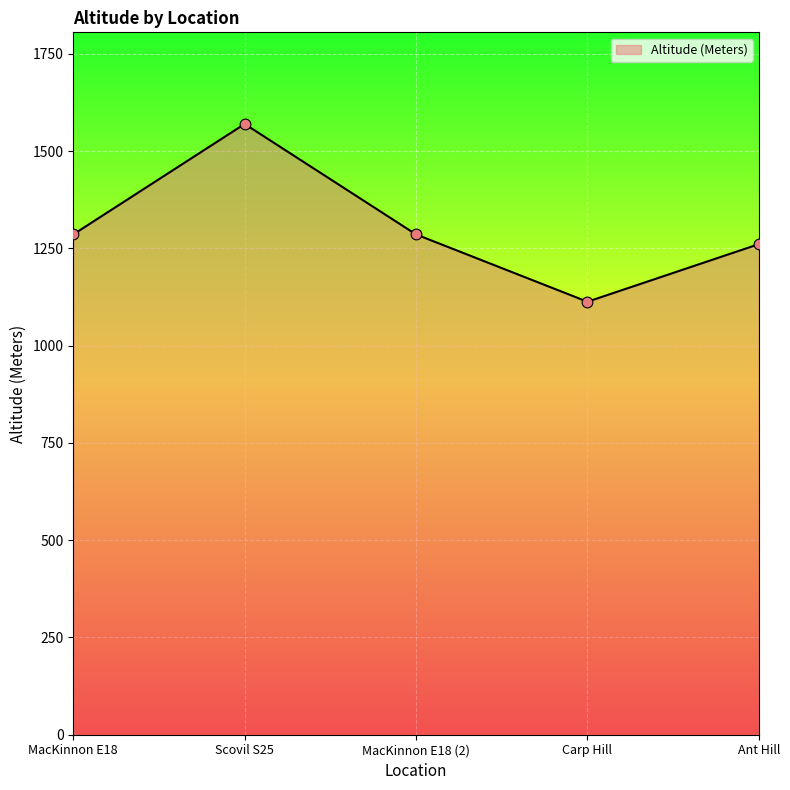

What is the ratio of the value at Carp Hill to the value at MacKinnon E18?

0.9